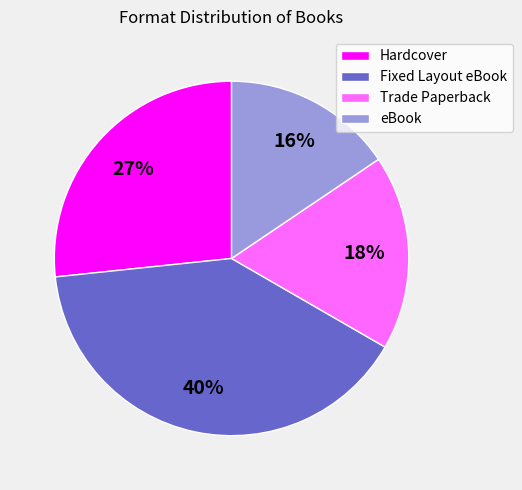

How many slices are in this pie chart?

4